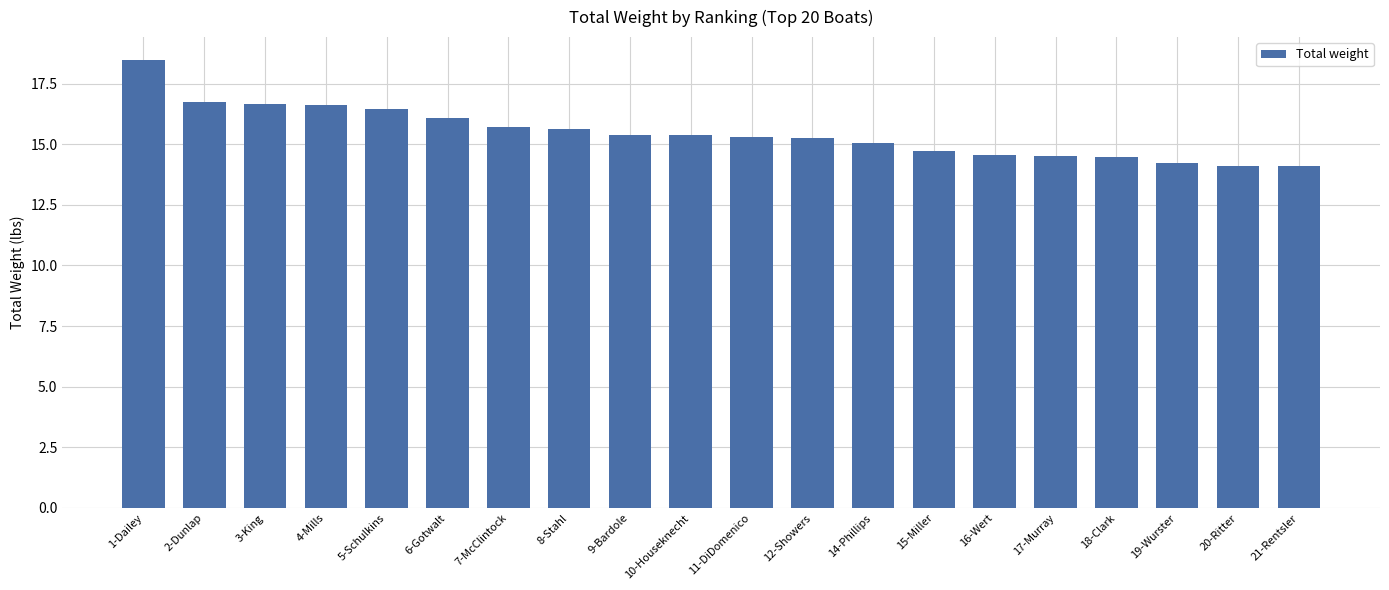

At which label is the value closest to 16?

6-Gotwalt